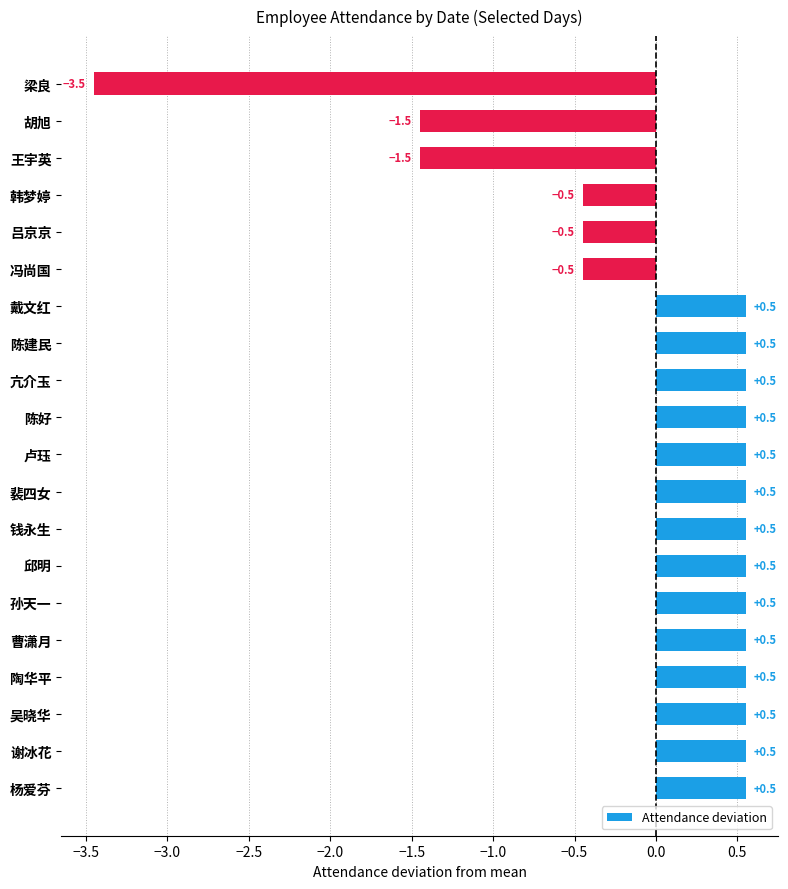

Is it true that the value at 亢介玉 is 0.2?

False